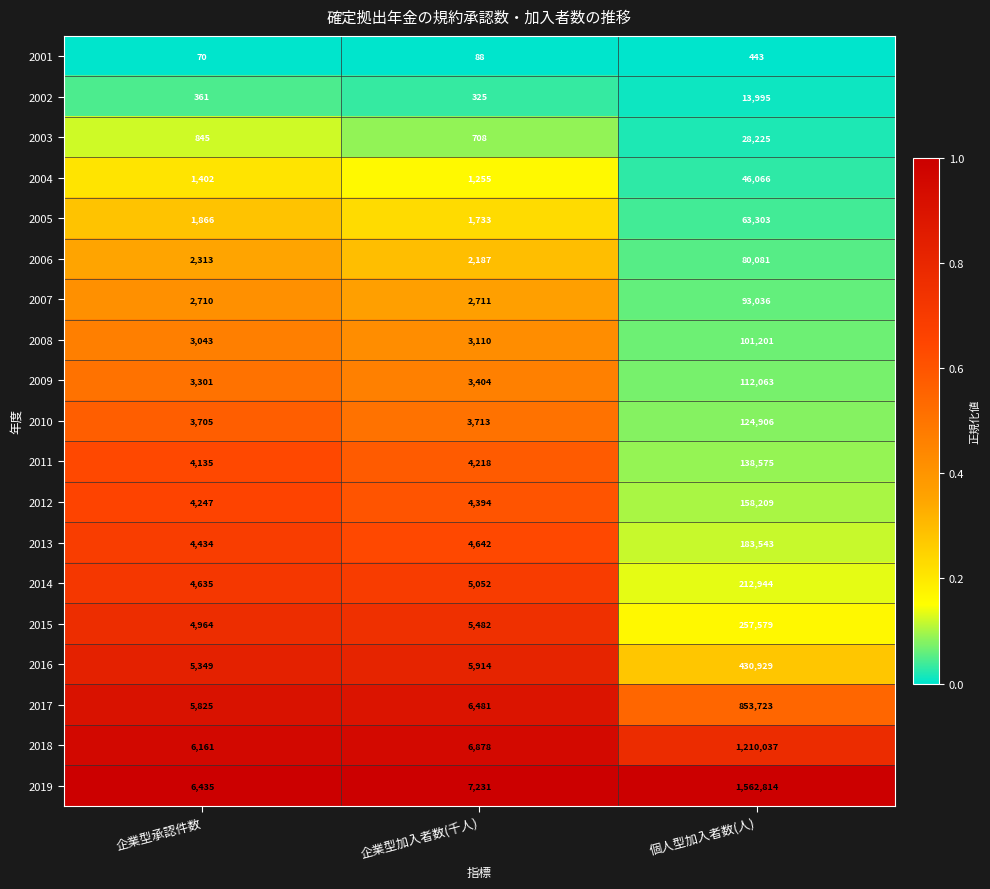

Count the number of data series in this chart.

19